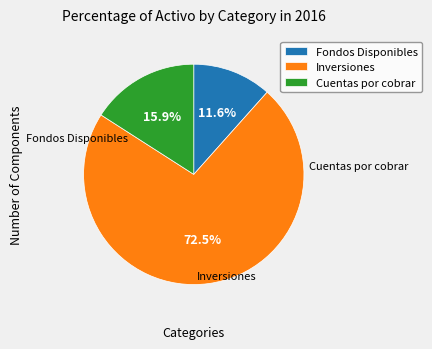

Is there any slice that represents more than half of the pie?

Yes